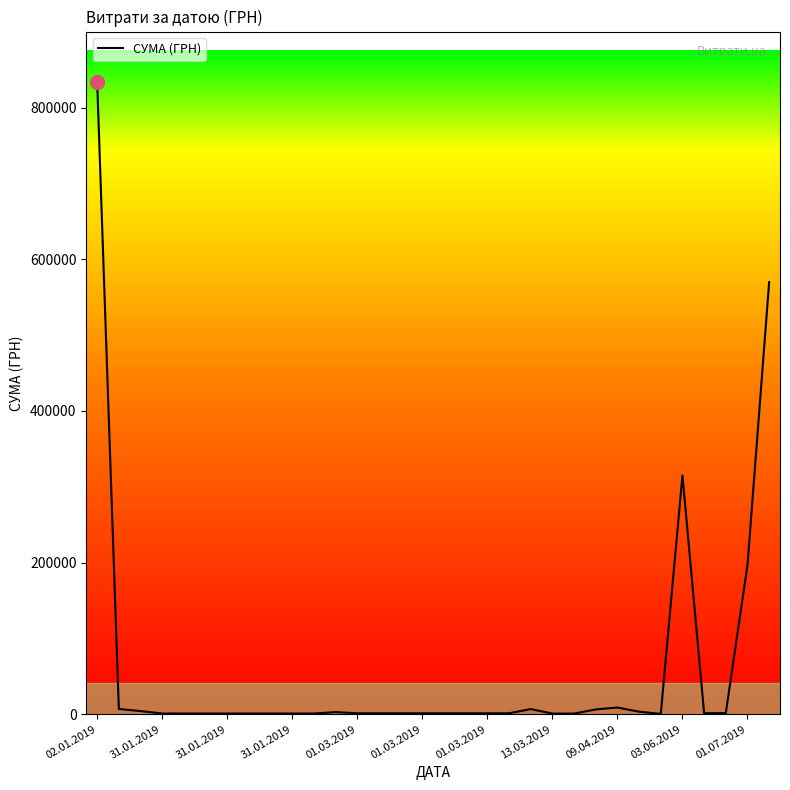

What is the difference between the maximum and minimum values?

833415.0